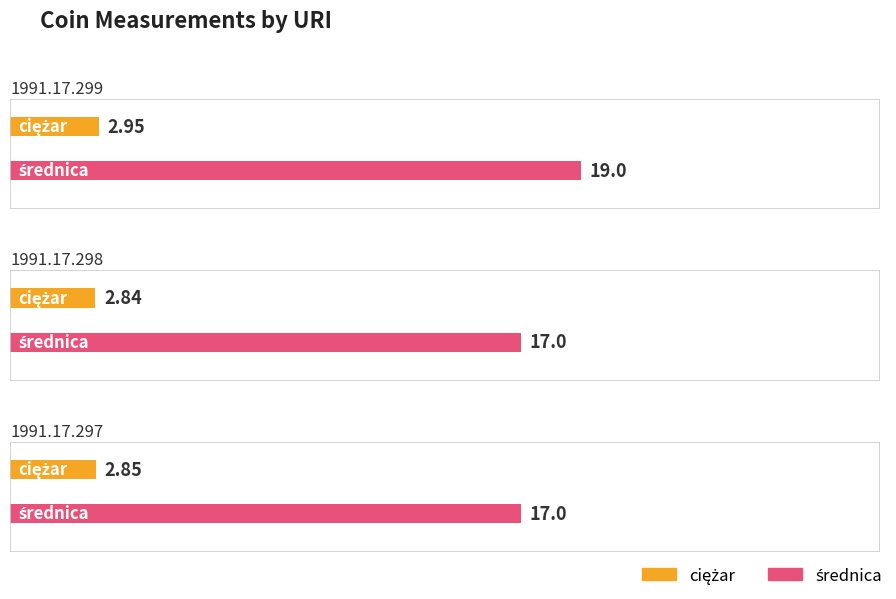

Which series changed the most between 1991.17.299 and 1991.17.298?

średnica